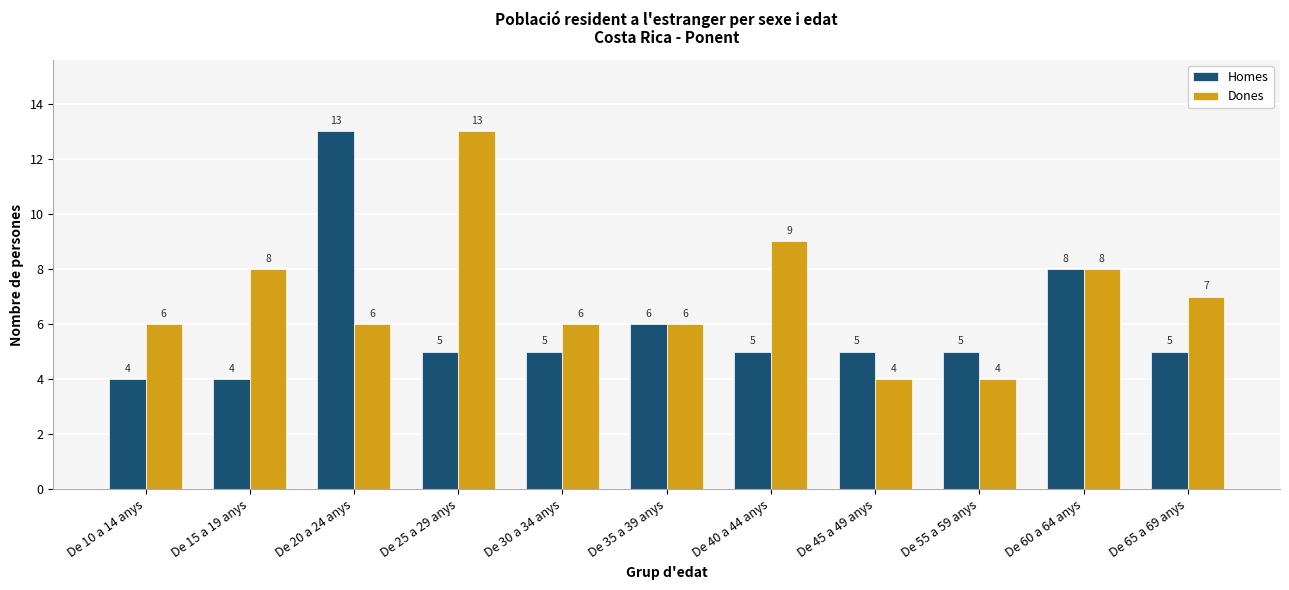

How many groups of bars are there?

11